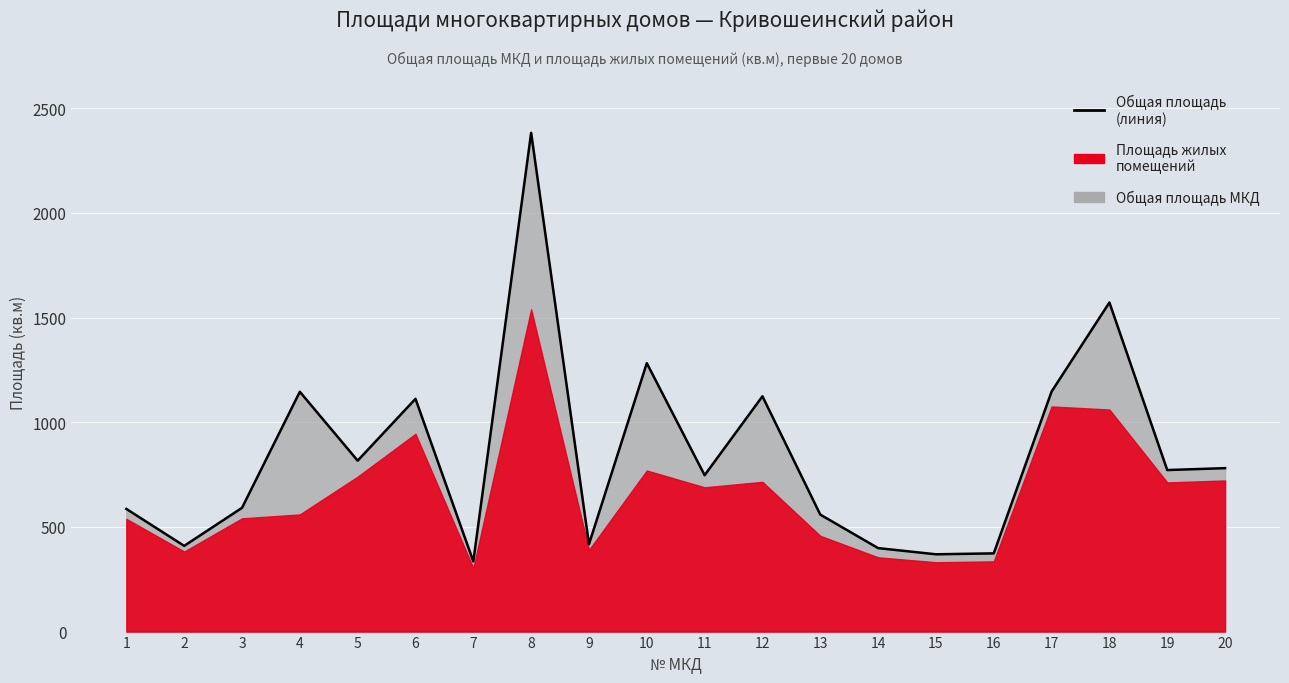

List the labels in order of value, largest first.

8, 18, 10, 17, 4, 12, 6, 5, 20, 19, 11, 3, 1, 13, 9, 2, 14, 16, 15, 7